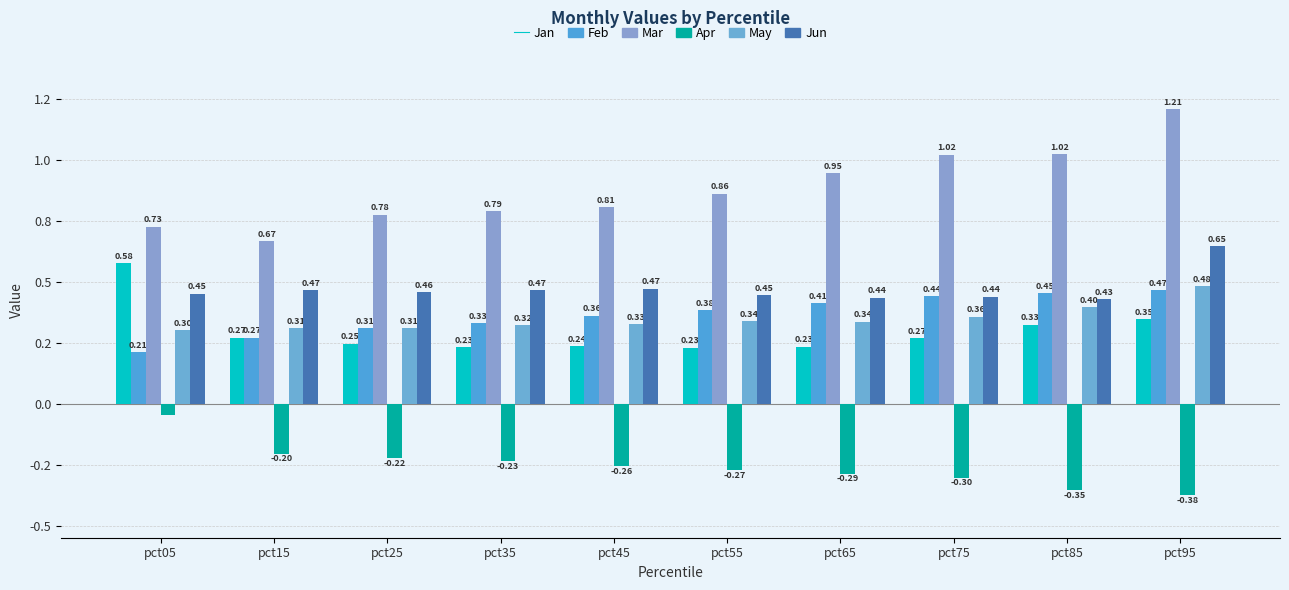

Rank the series by their maximum value, from lowest to highest.

Apr, Feb, May, Jan, Jun, Mar